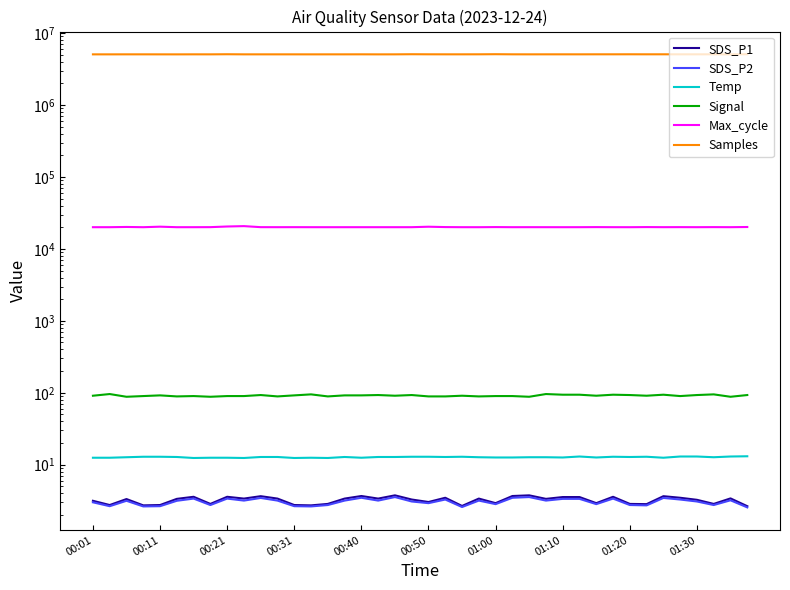

Between 01:20 and 17, which series saw the biggest shift?

Samples